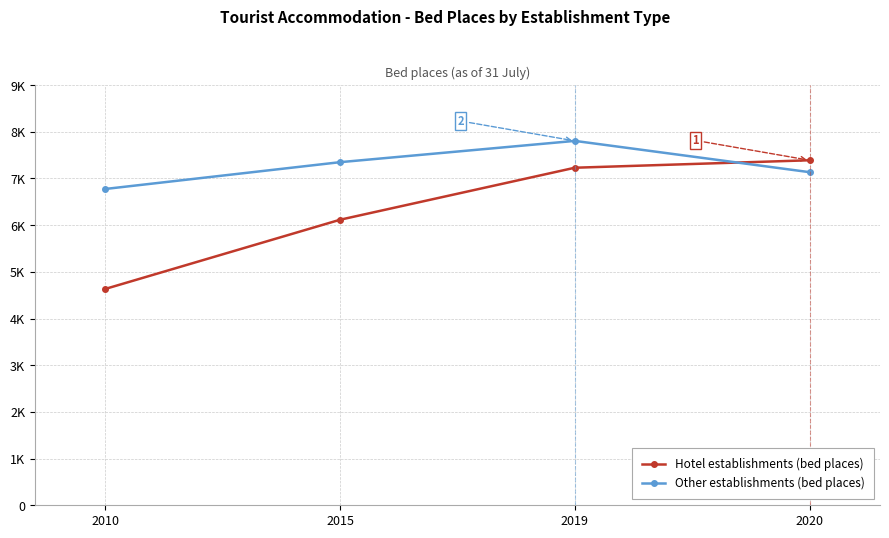

What is the approximate value of Hotel establishments (bed places) at 2015, to the nearest 50?

6100